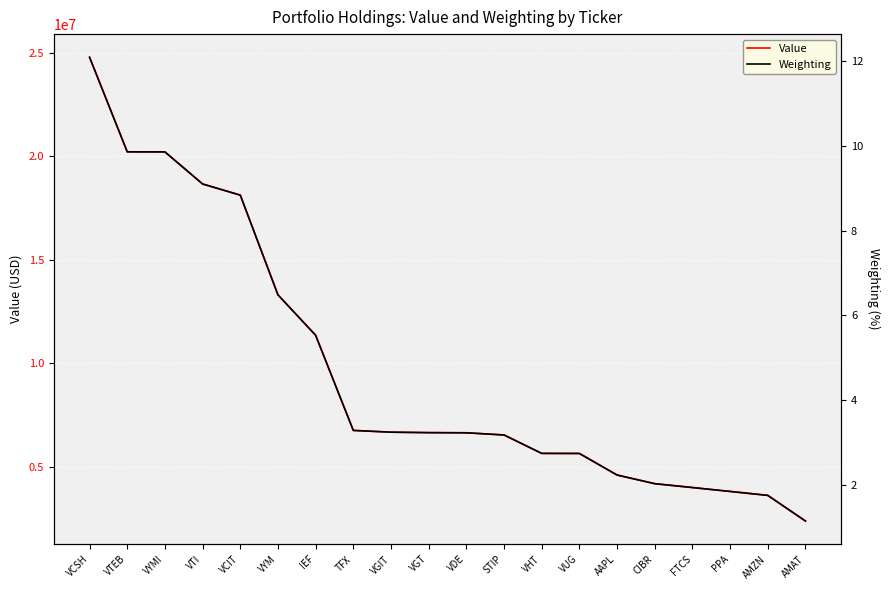

Reading left to right, transcribe all the data shown in this chart.

Value: VCSH=24790963.0	VTEB=20220048.0	VYMI=20216449.0	VTI=18665108.0	VCIT=18125880.0	VYM=13301616.0	IEF=11347939.0	TFX=6747279.0	VGIT=6661580.0	VGT=6639165.0	VDE=6631764.0	STIP=6526358.0	VHT=5635618.0	VUG=5632655.0	AAPL=4590419.0	CIBR=4170729.0	FTCS=3984415.0	PPA=3796361.0	AMZN=3605886.0	AMAT=2364726.0
Weighting: VCSH=12.1	VTEB=9.9	VYMI=9.9	VTI=9.1	VCIT=8.8	VYM=6.5	IEF=5.5	TFX=3.3	VGIT=3.2	VGT=3.2	VDE=3.2	STIP=3.2	VHT=2.7	VUG=2.7	AAPL=2.2	CIBR=2.0	FTCS=1.9	PPA=1.9	AMZN=1.8	AMAT=1.2